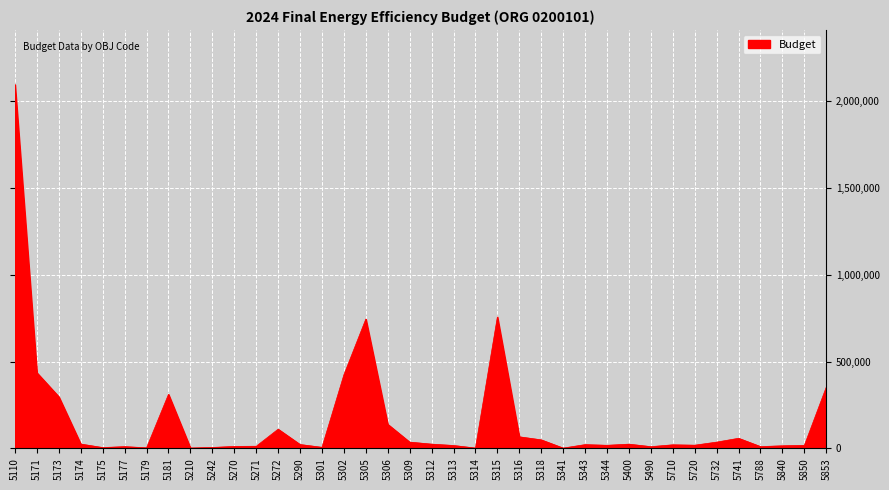

Is it true that the value at 5173 is 125292.9?

False